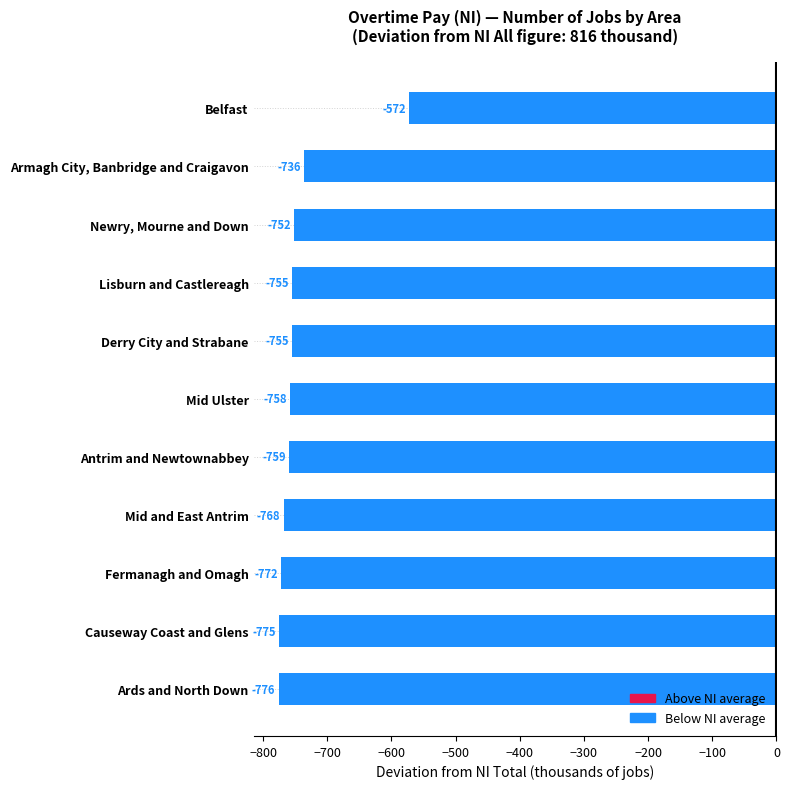

Reading bottom to top, transcribe all the data shown in this chart.

Ards and North Down=-776	Causeway Coast and Glens=-775	Fermanagh and Omagh=-772	Mid and East Antrim=-768	Antrim and Newtownabbey=-759	Mid Ulster=-758	Derry City and Strabane=-755	Lisburn and Castlereagh=-755	Newry, Mourne and Down=-752	Armagh City, Banbridge and Craigavon=-736	Belfast=-572